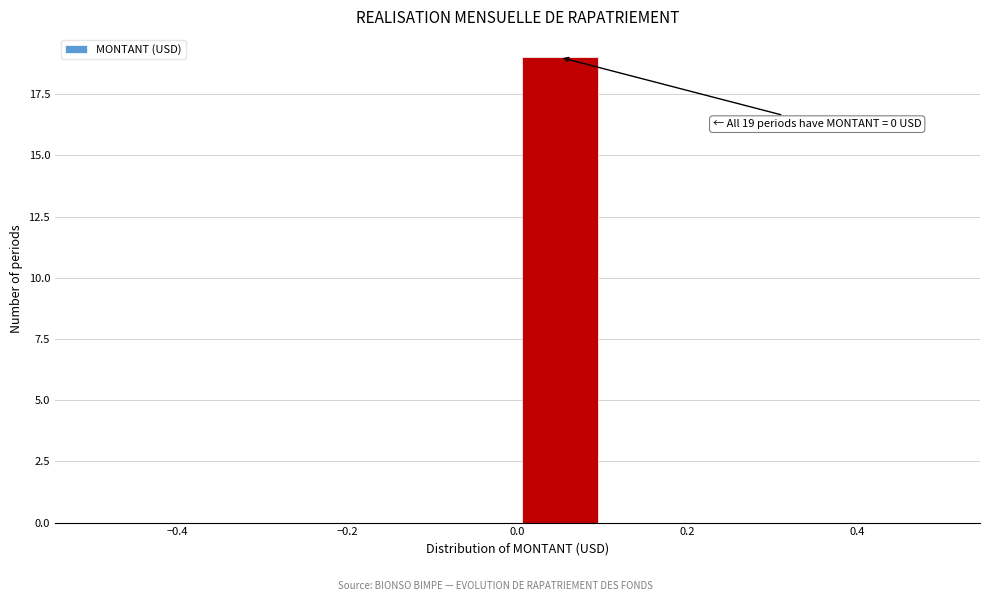

Which range on the x-axis has the tallest bar?

0.0 to 0.1